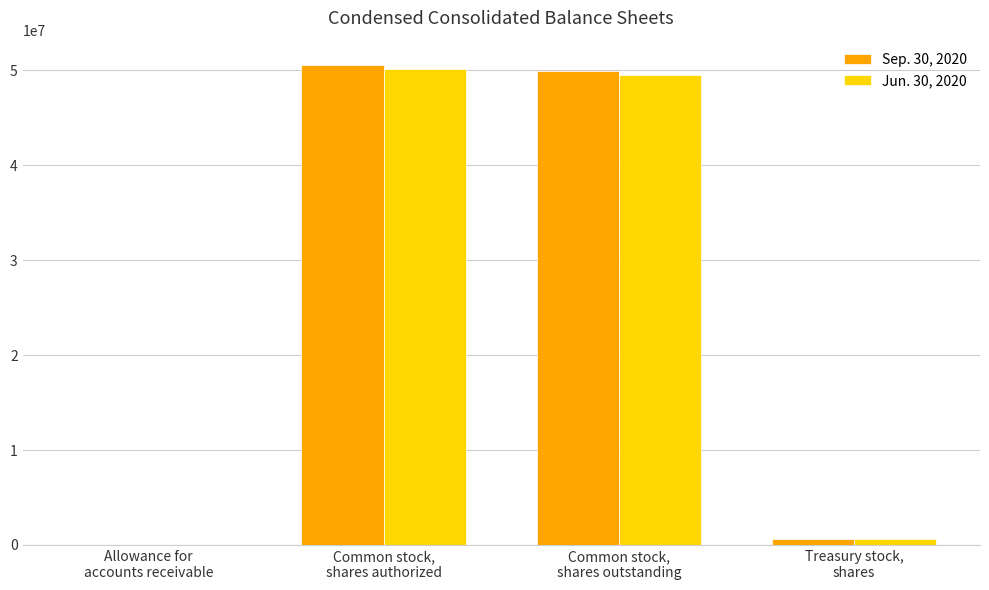

What is the greatest value displayed?

50599912